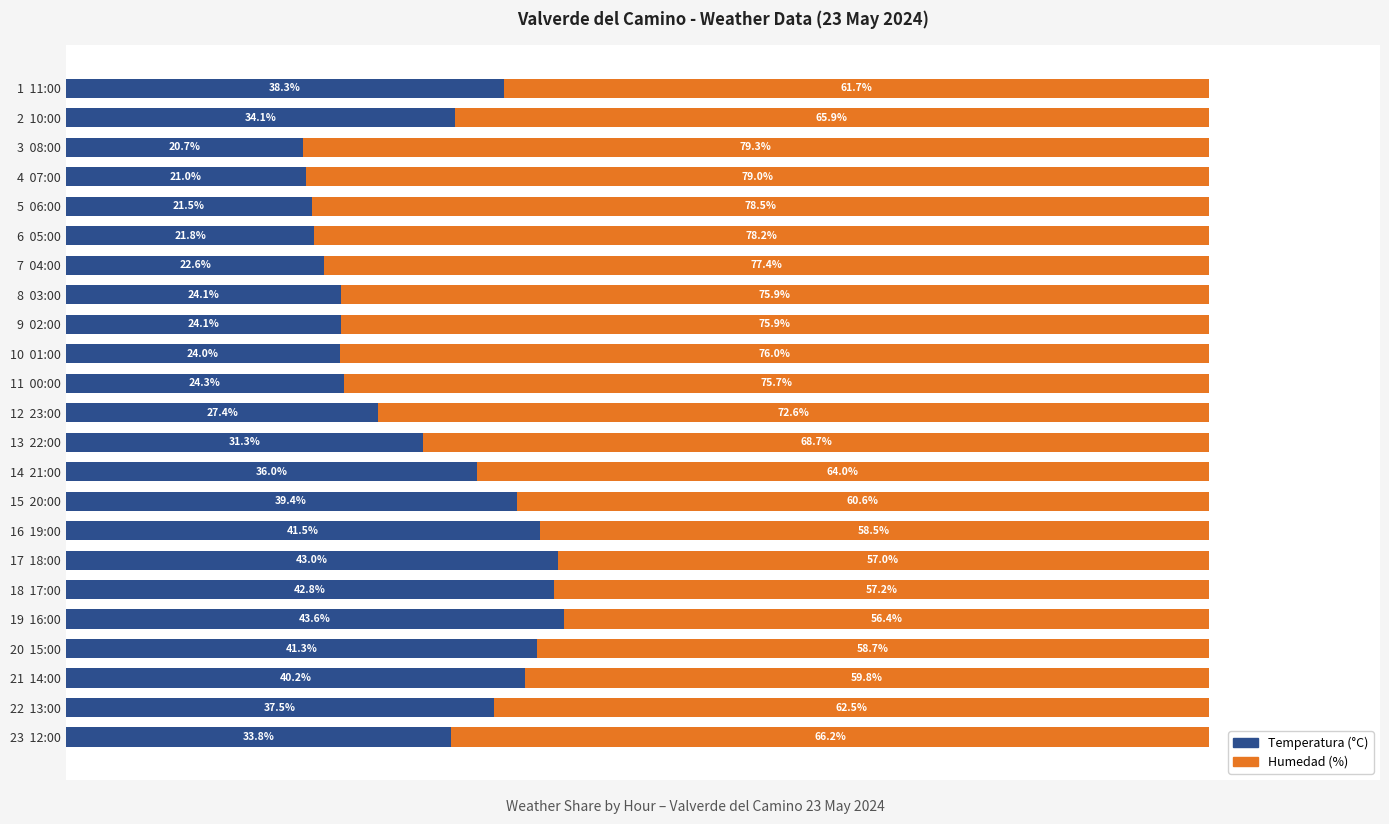

At which label does Temperatura (°C) reach its minimum?

3  08:00